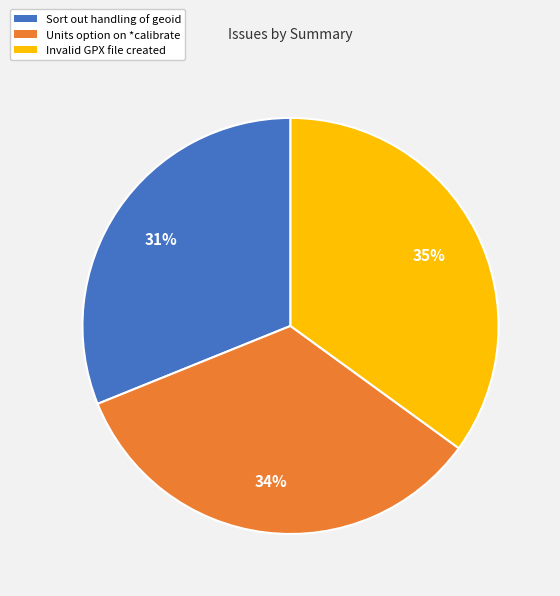

To the nearest percent, what is the average slice percentage?

33%